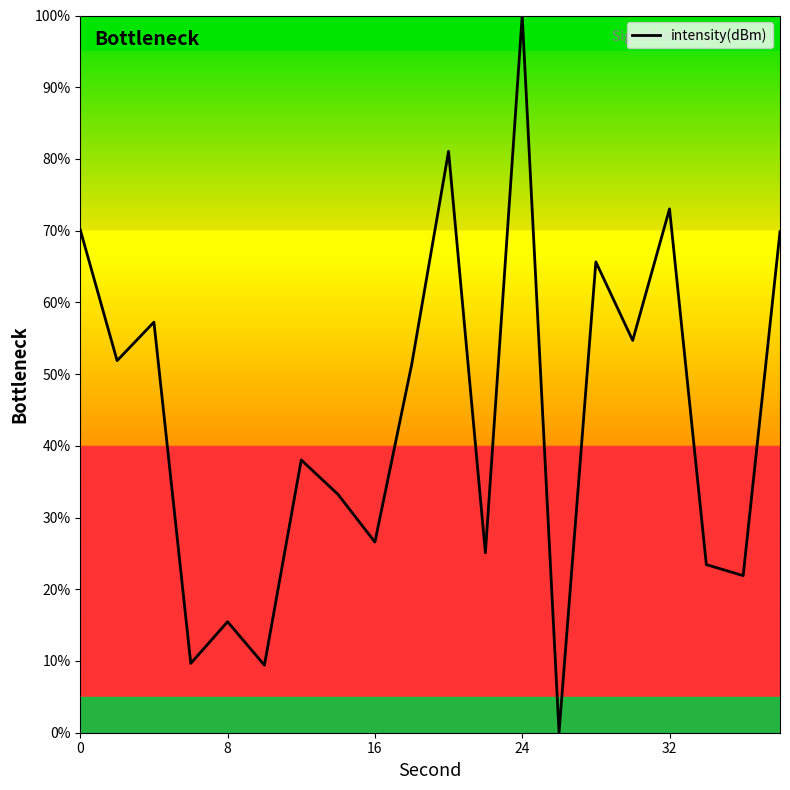

What is the maximum value shown in the chart?

100.0